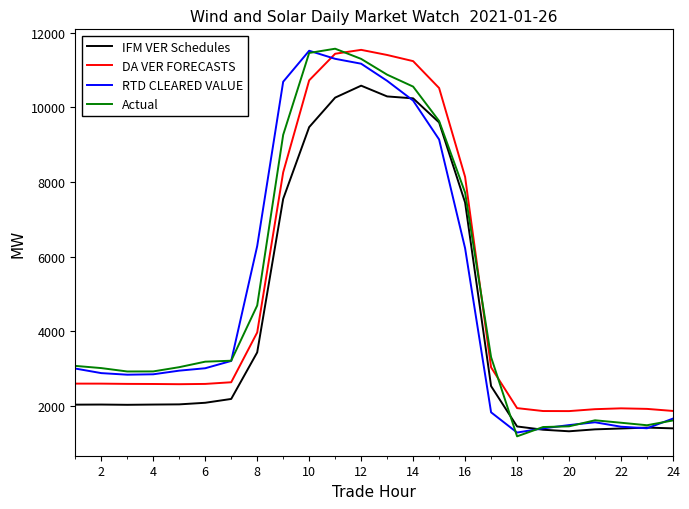

At how many categories does at least one series exceed 9071?

7